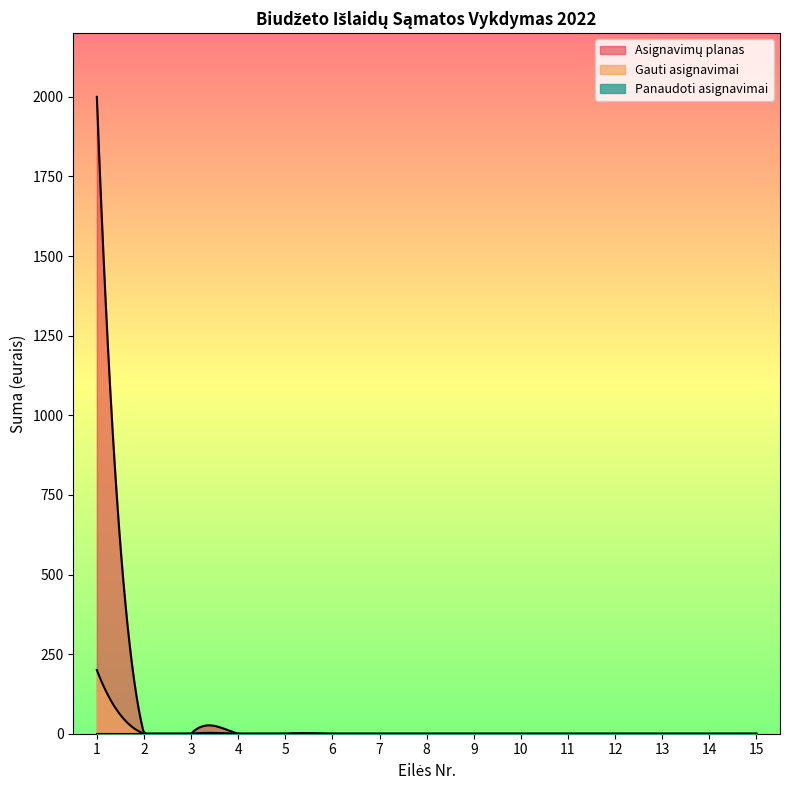

Reading left to right, list all the values displayed in this chart.

Asignavimų planas: 2000	0	0	0	0	0	0	0	0	0	0	0	0	0	0
Gauti asignavimai: 200	0	0	0	0	0	0	0	0	0	0	0	0	0	0
Panaudoti asignavimai: 0	0	0	0	0	0	0	0	0	0	0	0	0	0	0